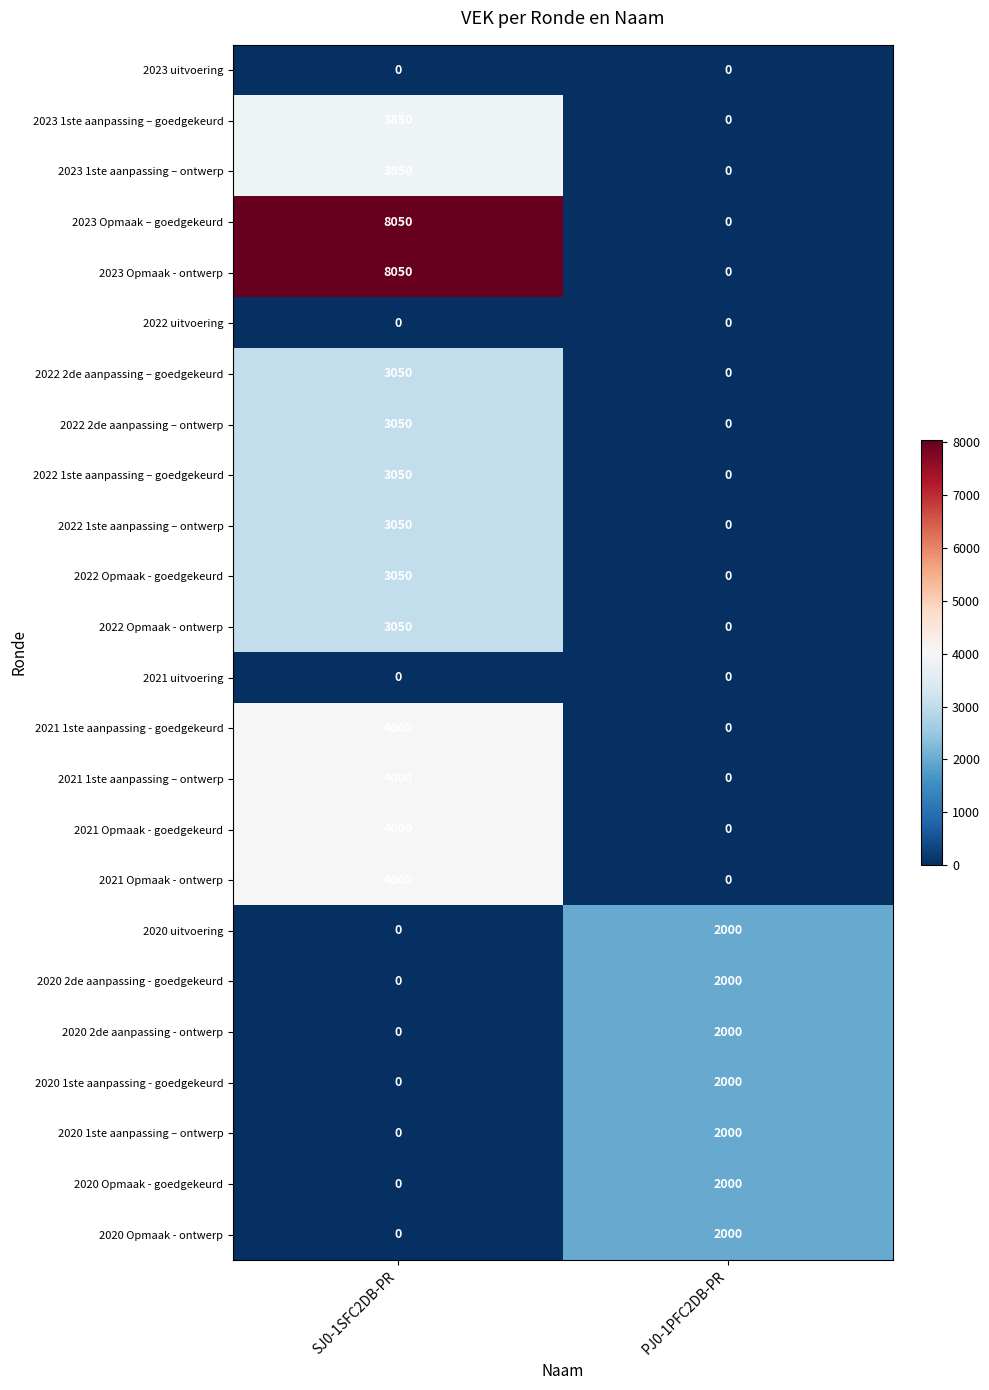

Which category has the lowest value in the 2021 Opmaak - goedgekeurd series?

PJ0-1PFC2DB-PR